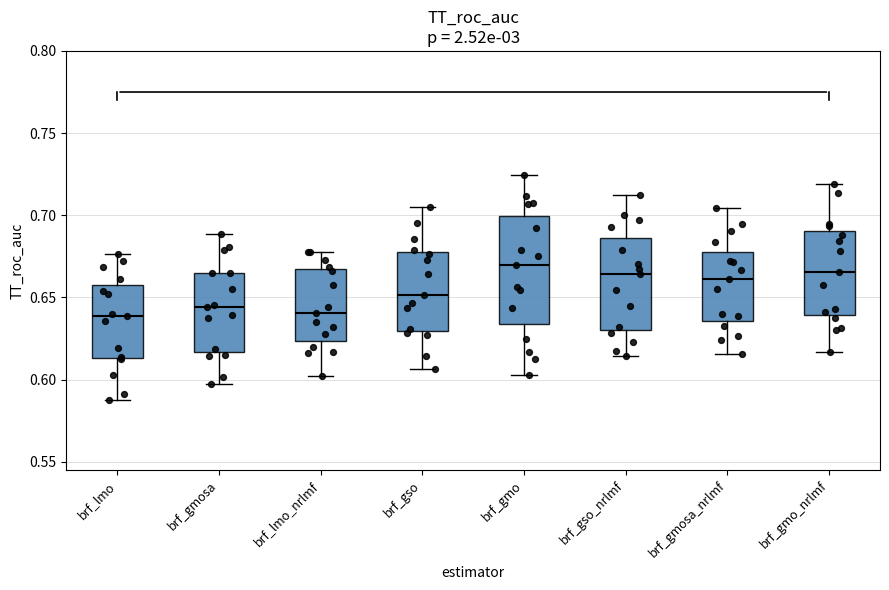

Which box is the tallest, from its lower edge to its upper edge?

brf_gmo